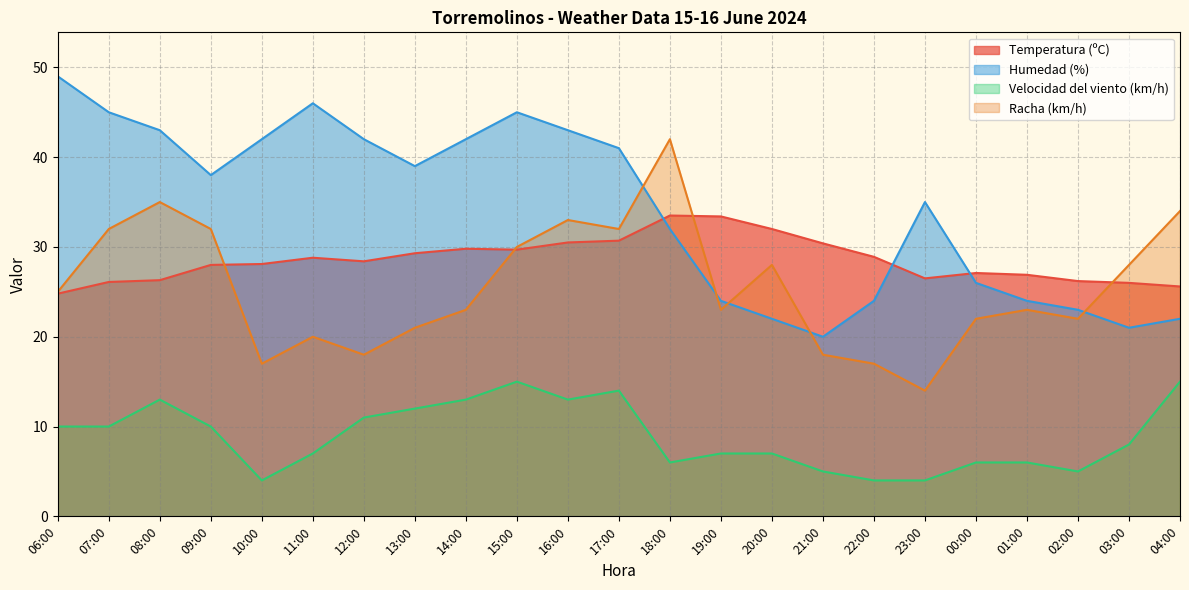

True or false: Racha (km/h) has a value of 30.0 at 15:00.

True